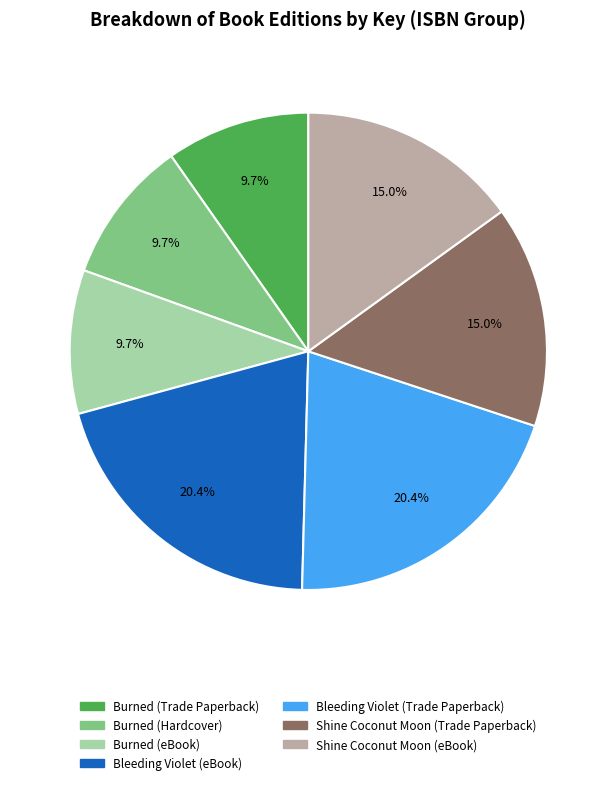

Is there a majority slice in this chart?

No